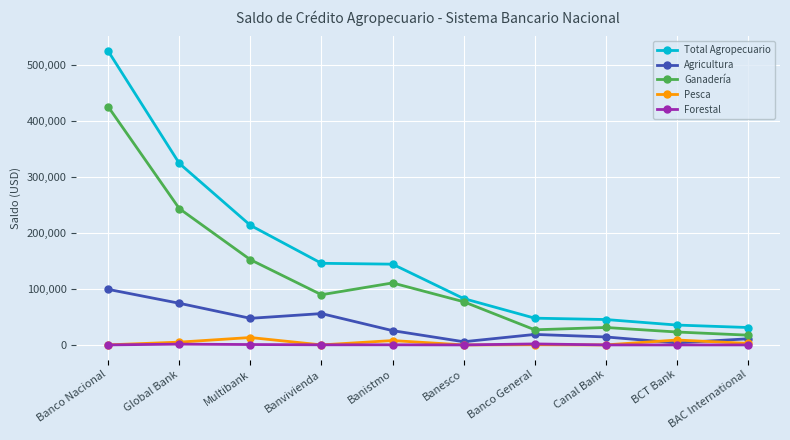

What is the difference between the highest and lowest values at Banvivienda?

146010.0